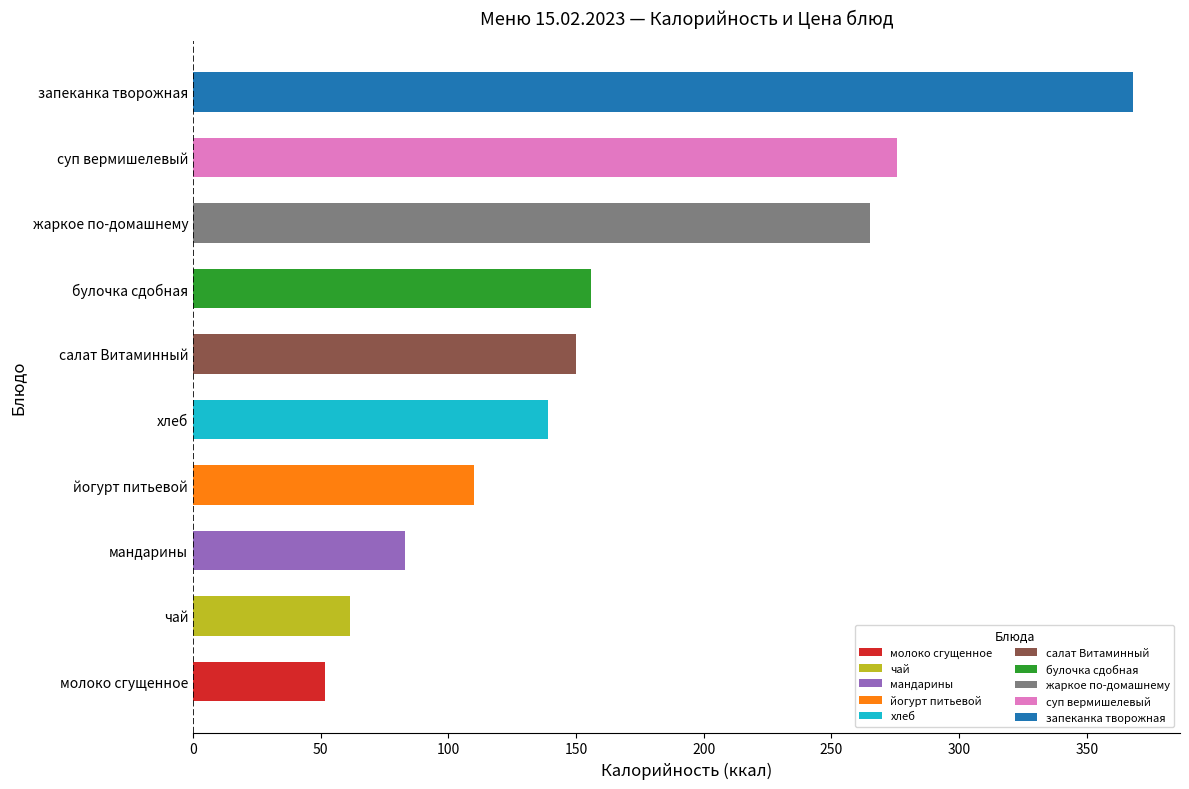

What is the change in value from молоко сгущенное to чай?

+9.7